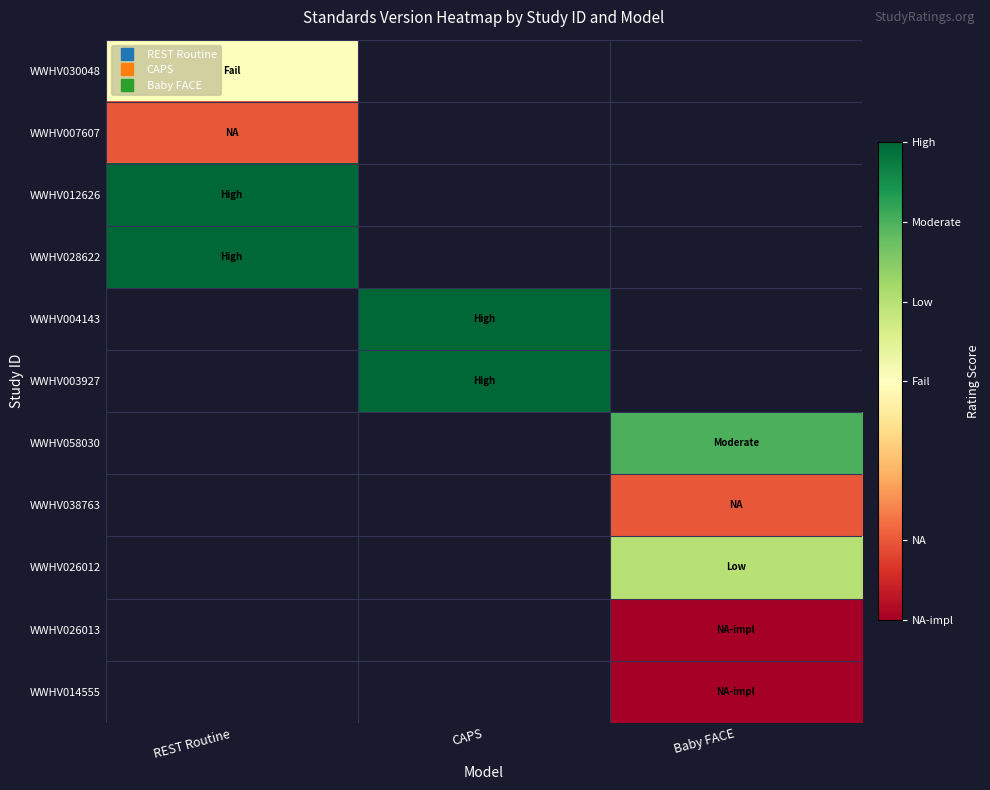

At how many categories does at least one series exceed -2?

3